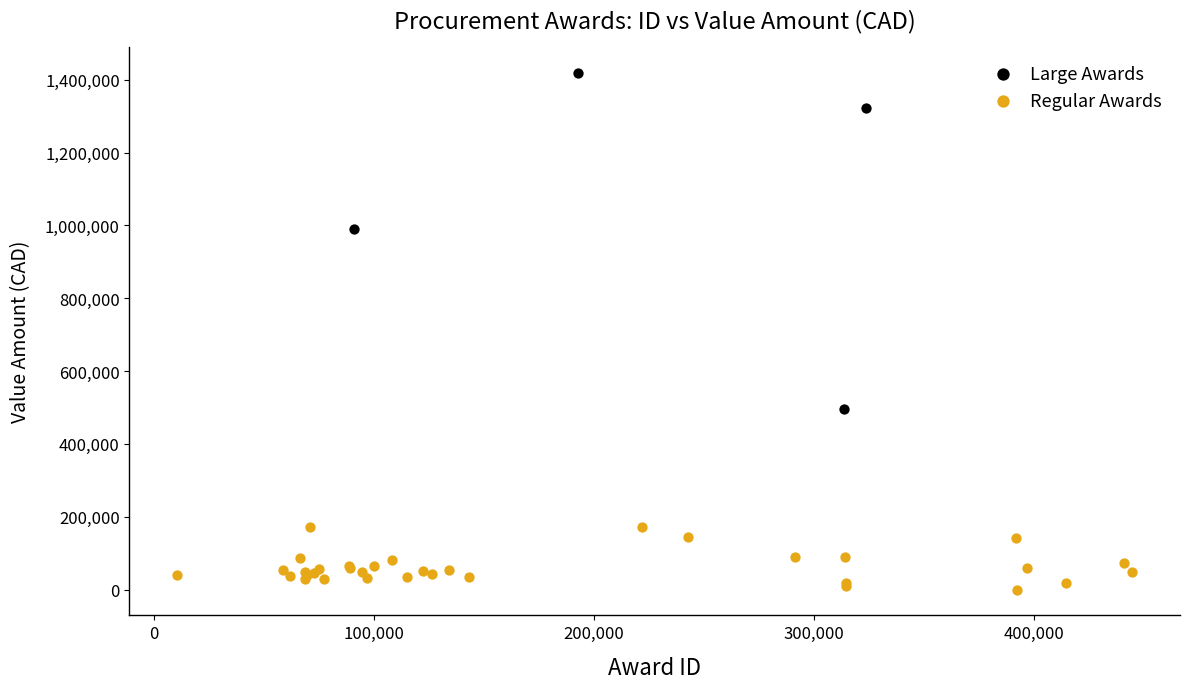

Which series has the widest spread of Y values?

Large Awards